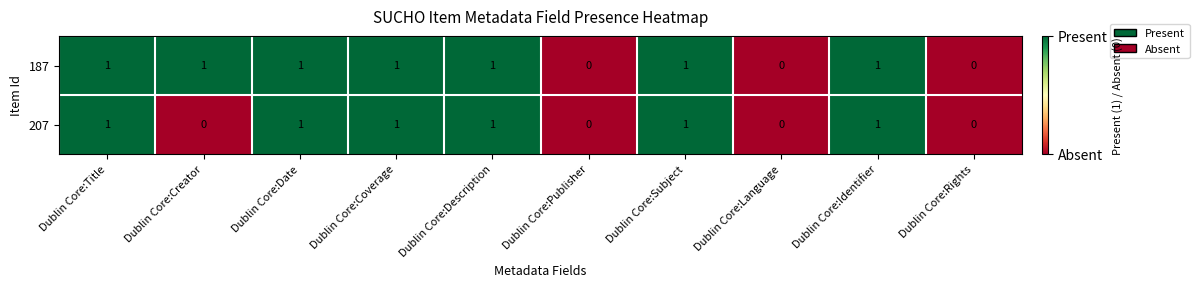

Count the number of categories in the chart.

10